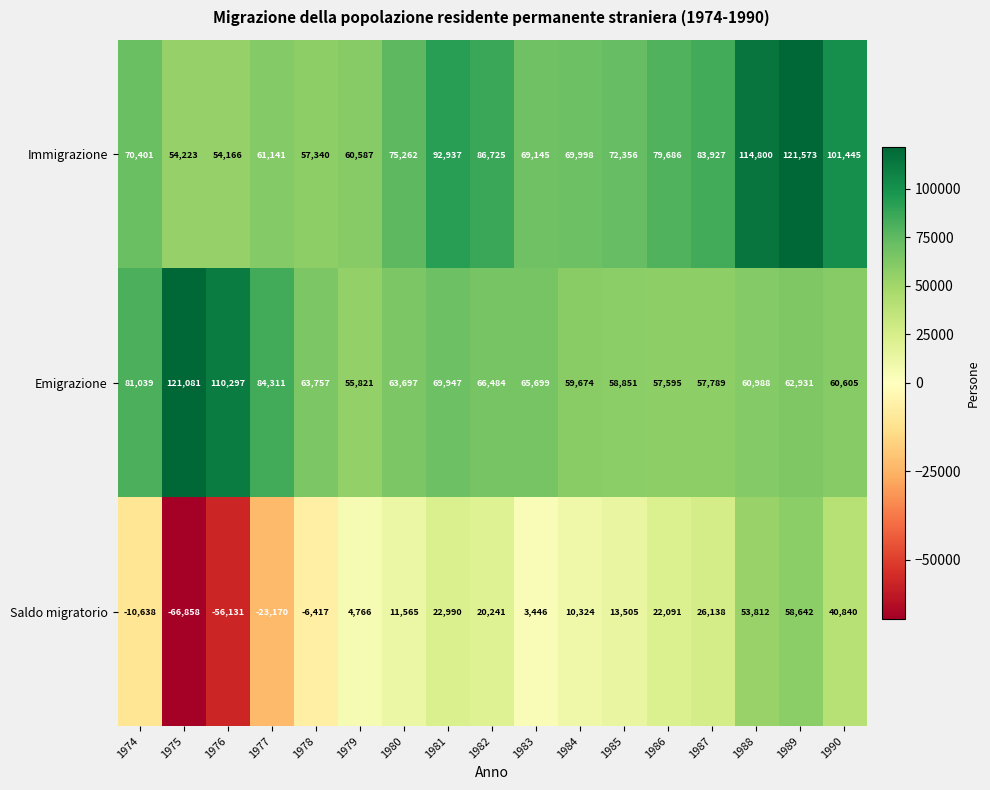

What value does the Saldo migratorio series have at 1979, to the nearest 100?

4800